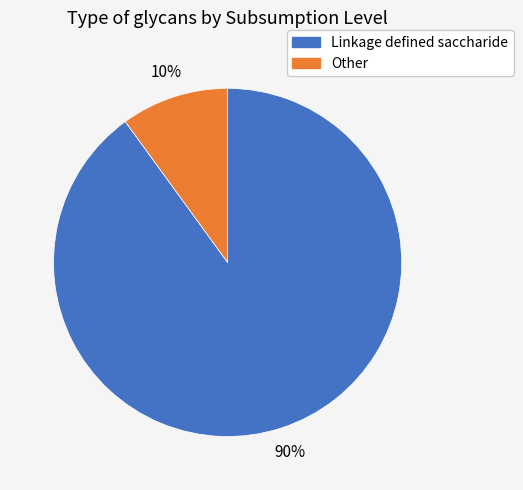

Is the sum of Other and Linkage defined saccharide greater than half?

Yes